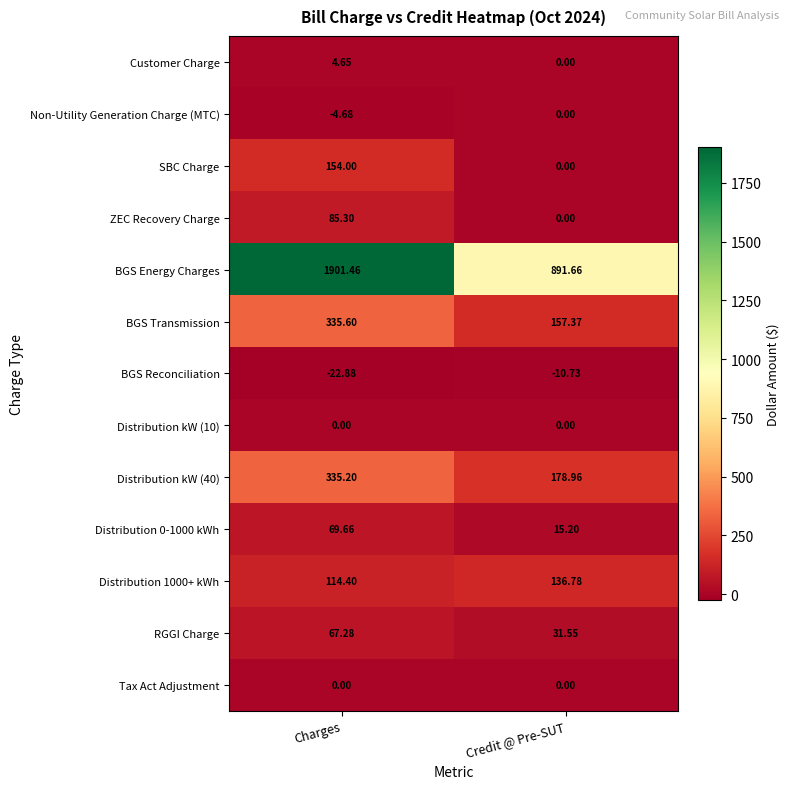

Which category has the highest value in the Distribution 1000+ kWh series?

Credit @ Pre-SUT